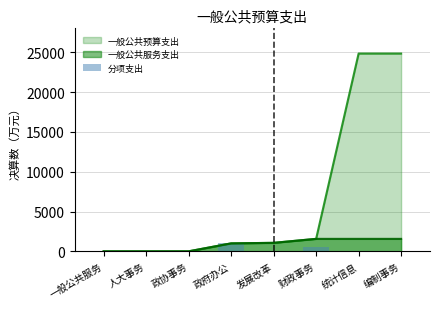

Which category has the lowest value across all series?

人大事务